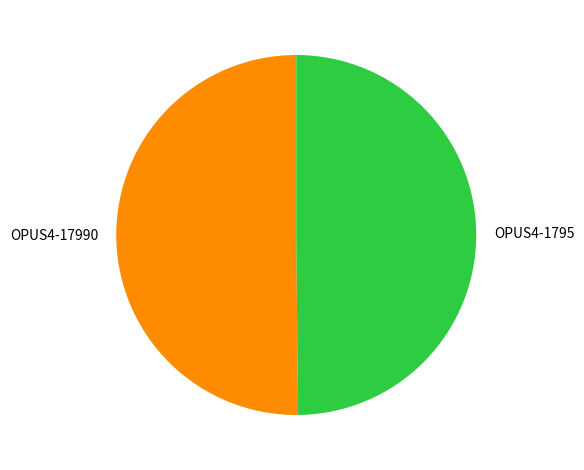

What is the ratio of the value at OPUS4-17990 to the value at OPUS4-1795?

1.0